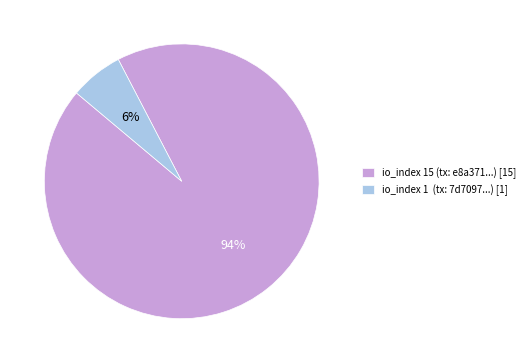

Is it true that io_index 1 (tx: 7d7097...) [1] is 21% of the pie?

False